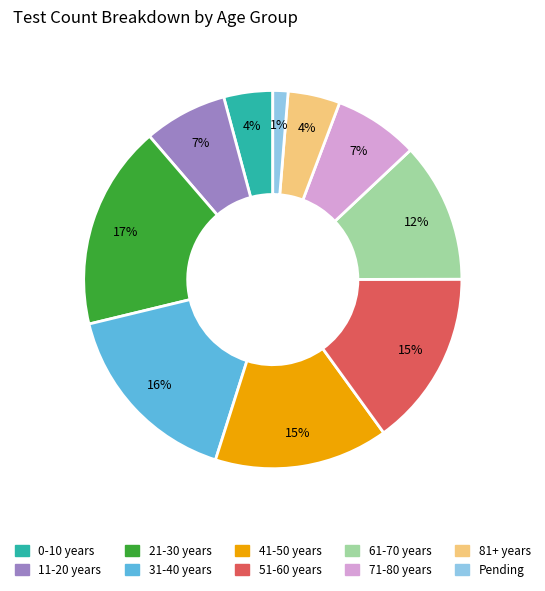

To the nearest percent, what is the difference between the largest and smallest slice percentages?

16%